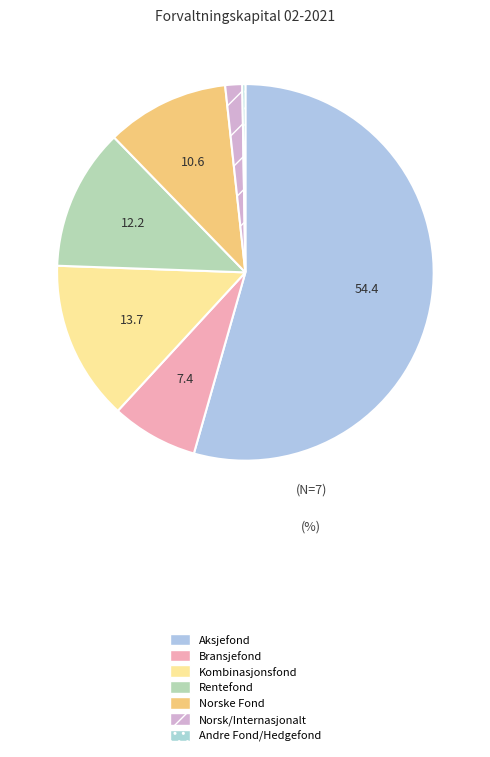

Which category has the biggest portion of the pie?

Aksjefond